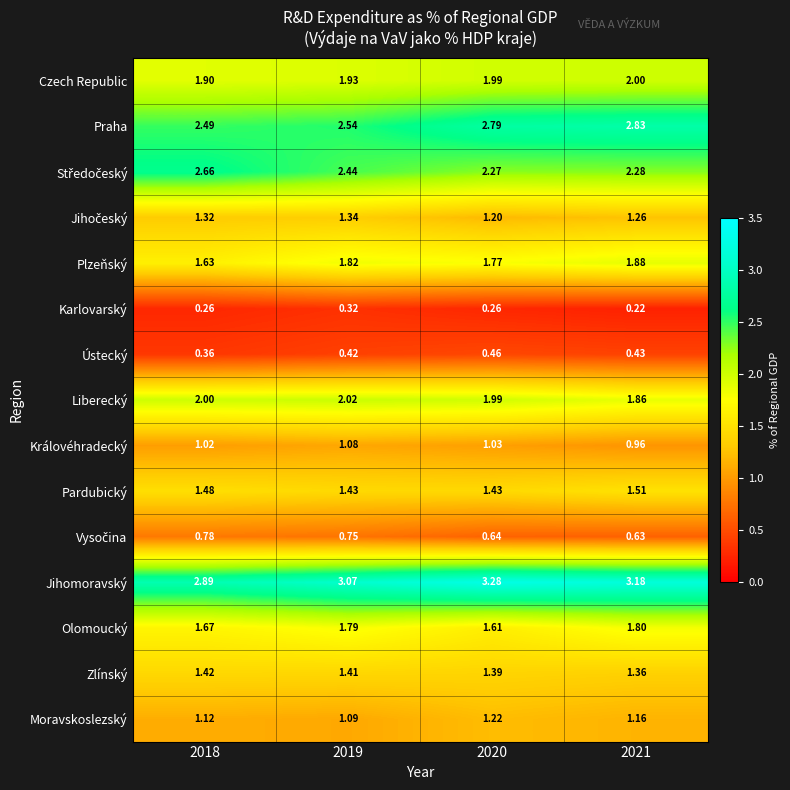

At which category is the sum across all series the highest?

2019